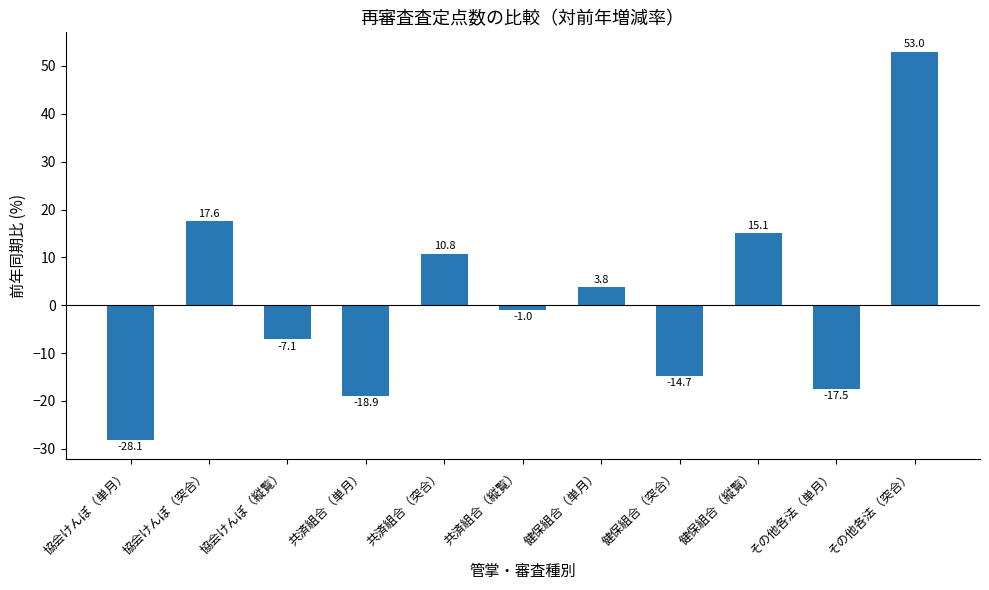

Reading left to right, transcribe all the data shown in this chart.

-28.1	17.6	-7.1	-18.9	10.8	-1.0	3.8	-14.7	15.1	-17.5	53.0